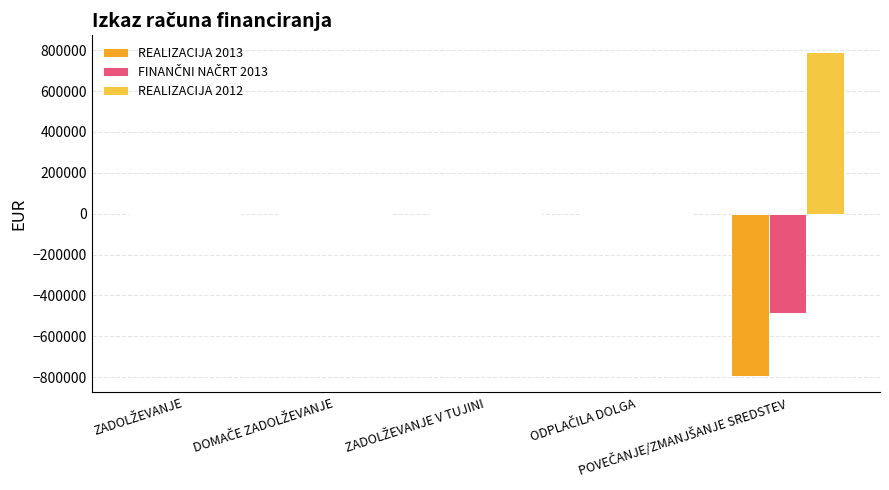

Which series has the largest total across all categories?

REALIZACIJA 2012